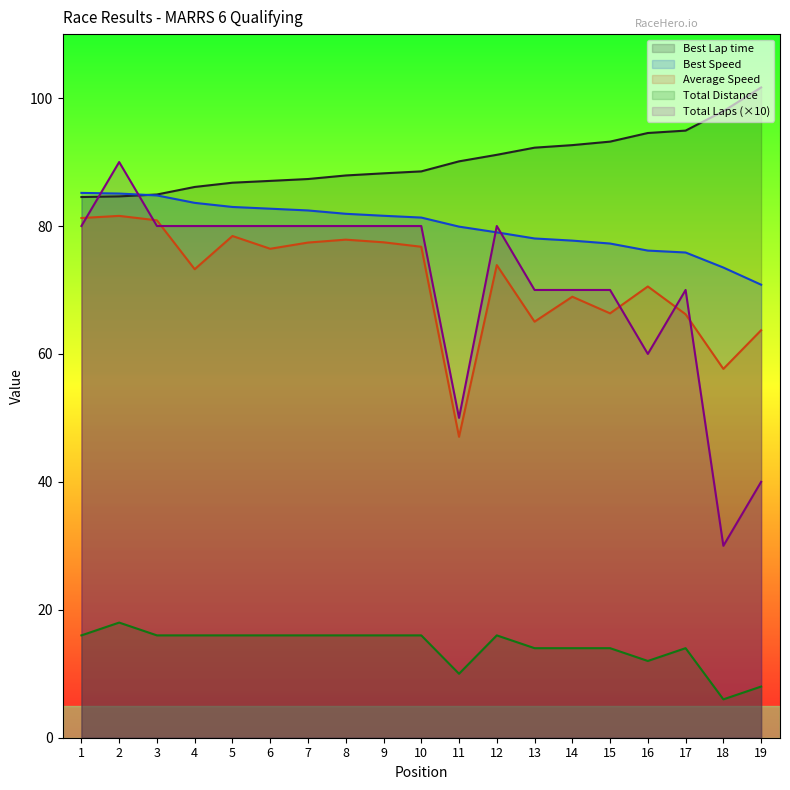

What is the highest value of the Total Distance series?

18.0